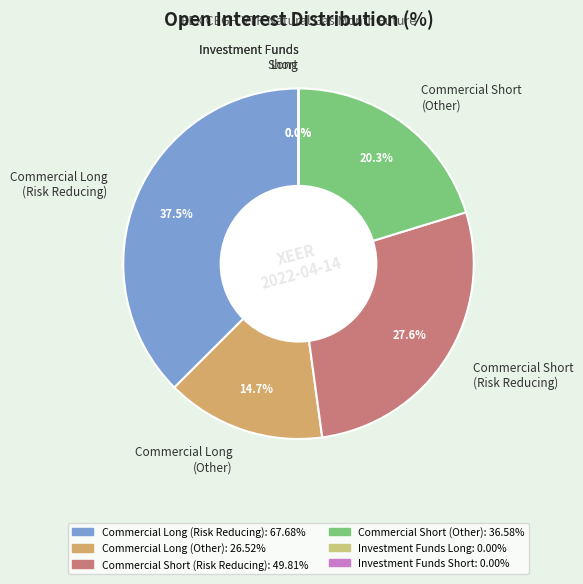

Does Commercial Short
(Other) account for over 50% of the chart?

No